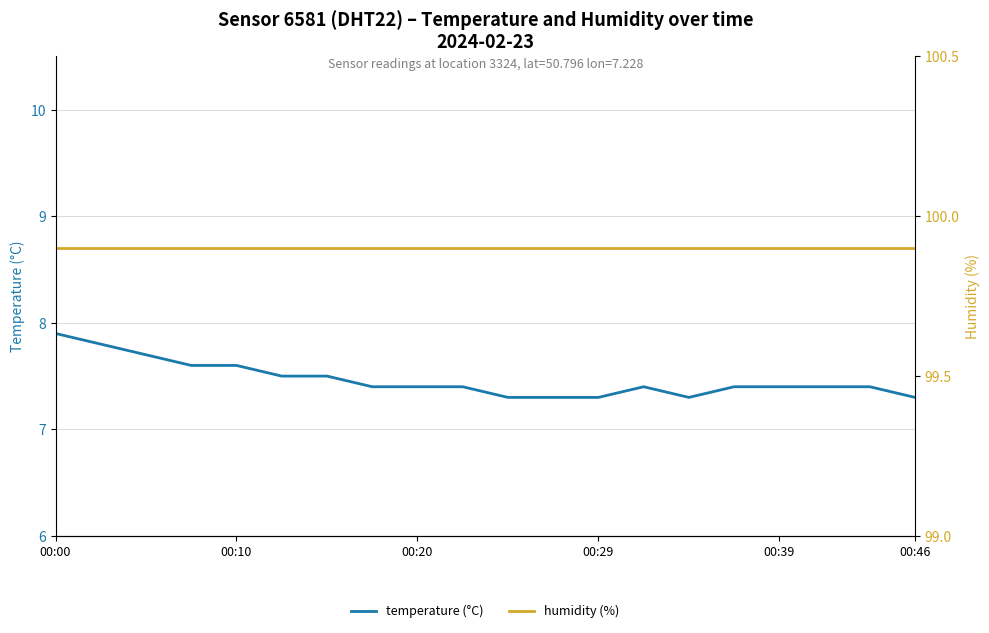

Which category has the highest value in the humidity (%) series?

00:00